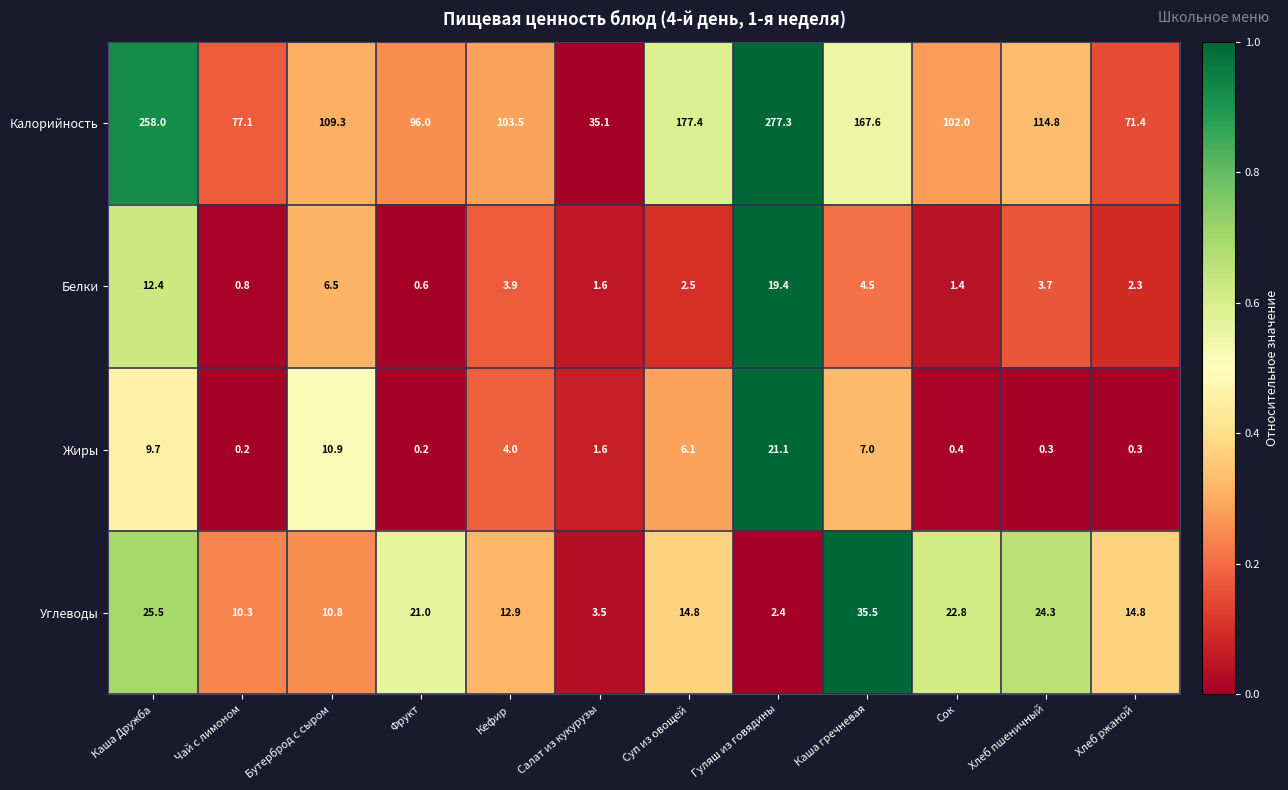

Count the number of data series in this chart.

4